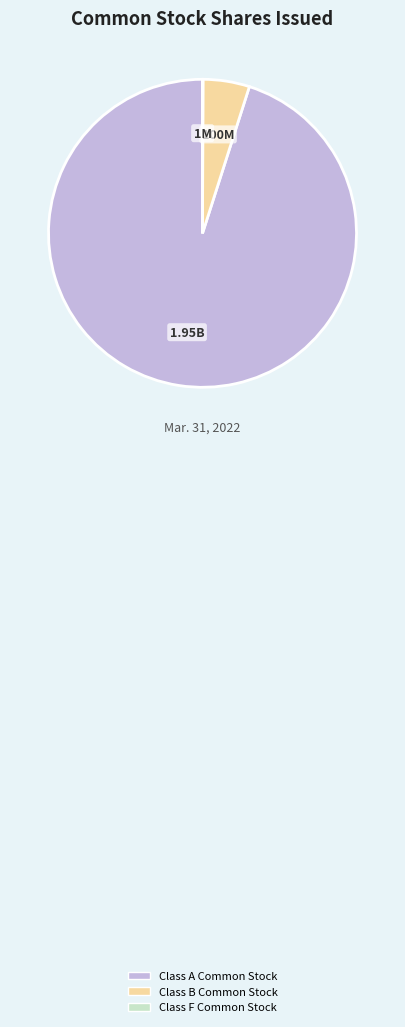

Which category has the biggest portion of the pie?

Class A Common Stock